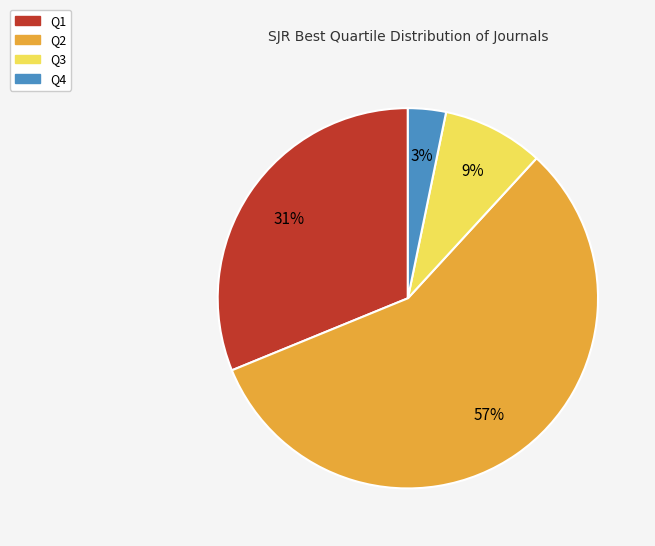

How many slices are in this pie chart?

4